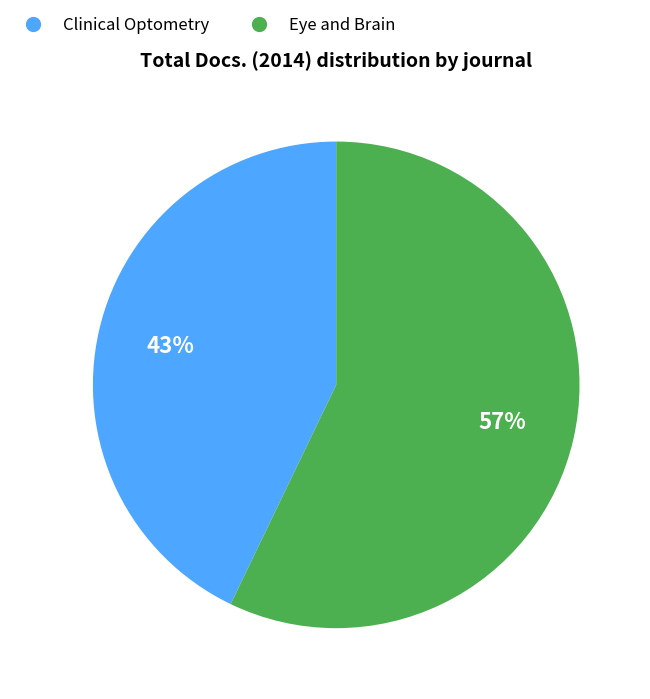

Rank the categories by value from lowest to highest.

Clinical Optometry, Eye and Brain